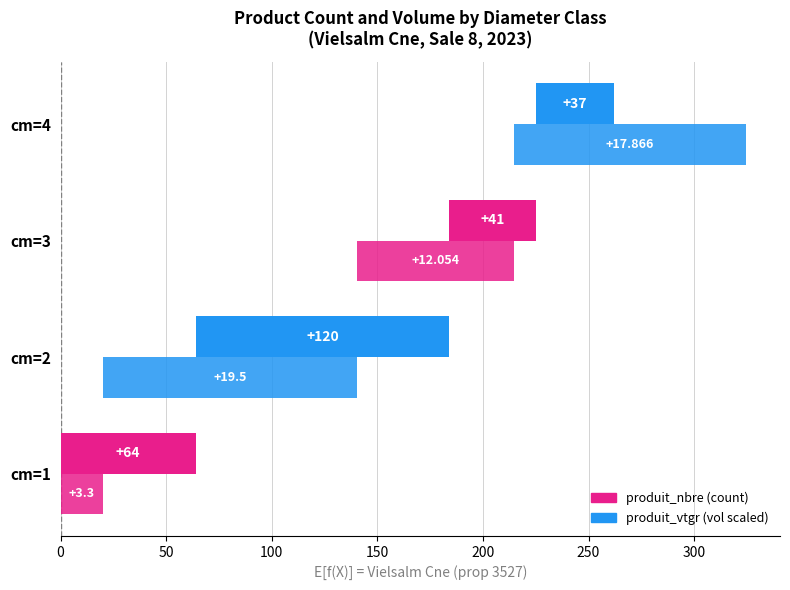

What is the total value across all series at cm=4?

146.9